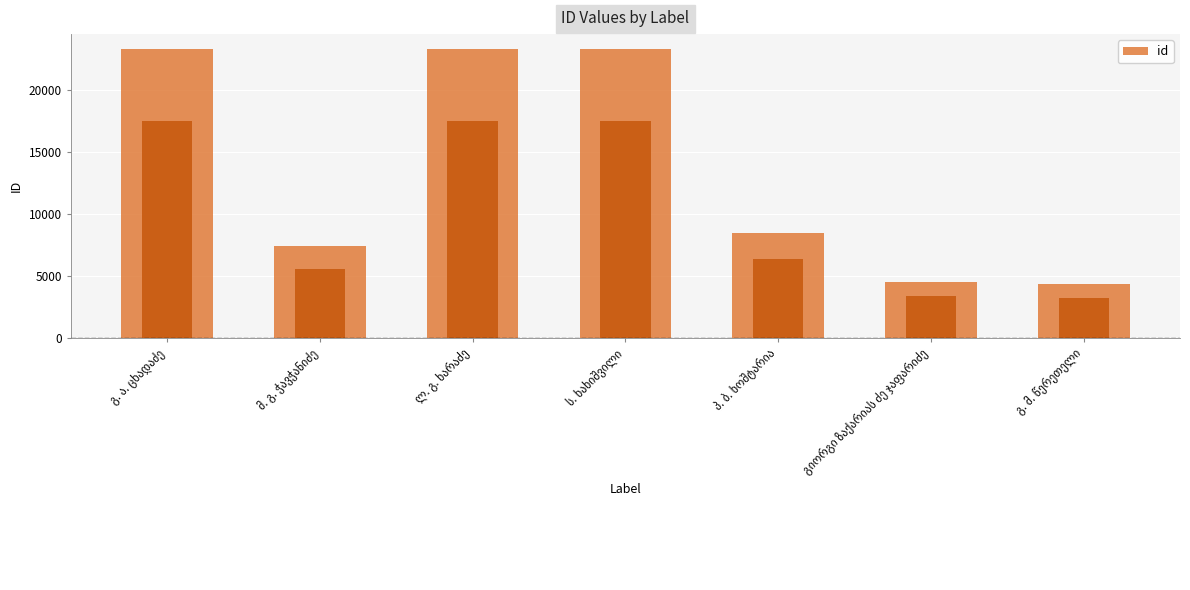

Read the value at გ. ა. ცხადაძე.

23338